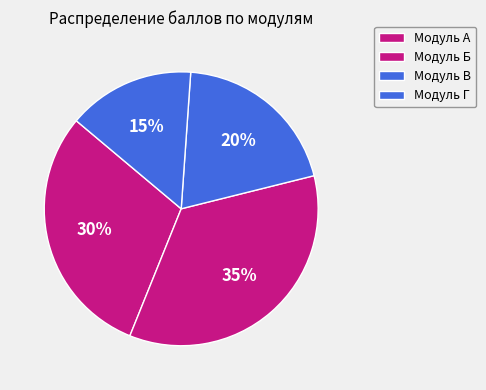

What percentage is NOT represented by Модуль Г?

85.0%